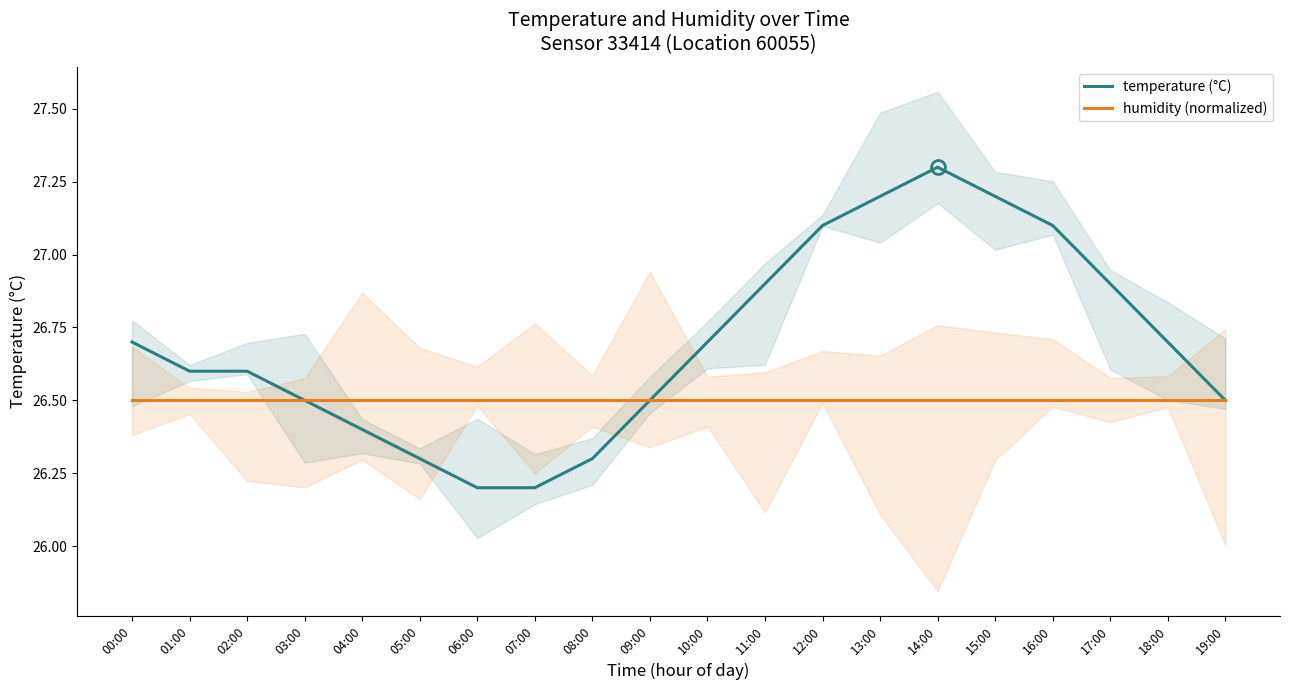

True or false: temperature (°C) and humidity (normalized) intersect in this chart.

False